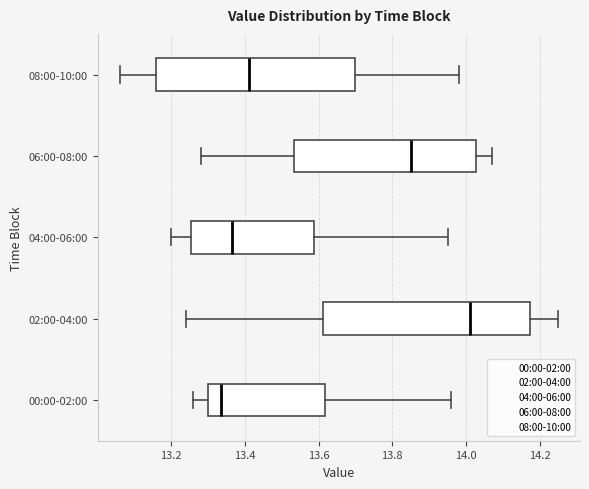

Reading bottom to top, transcribe this box plot: for each box, give where its median line is, the range the box spans, and where its two whiskers end, as read against the x-axis. The values are not printed on the chart, so give them approximately, as read against the axis.

00:00-02:00: median 13.34, box 13.30 to 13.62, whiskers 13.26 to 13.96
02:00-04:00: median 14.02, box 13.62 to 14.18, whiskers 13.24 to 14.26
04:00-06:00: median 13.36, box 13.26 to 13.58, whiskers 13.20 to 13.96
06:00-08:00: median 13.86, box 13.54 to 14.02, whiskers 13.28 to 14.08
08:00-10:00: median 13.42, box 13.16 to 13.70, whiskers 13.06 to 13.98